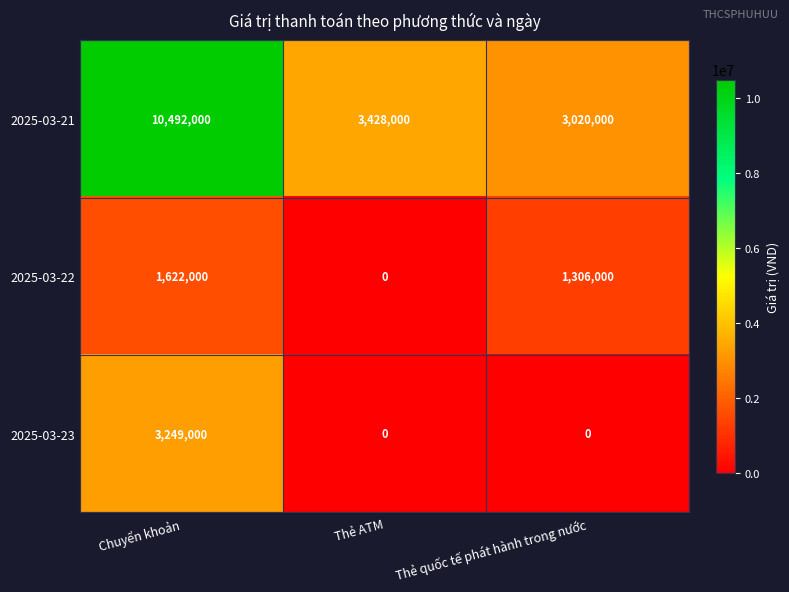

Reading left to right, transcribe all the data shown in this chart.

2025-03-21: 10492000	3428000	3020000
2025-03-22: 1622000	0	1306000
2025-03-23: 3249000	0	0